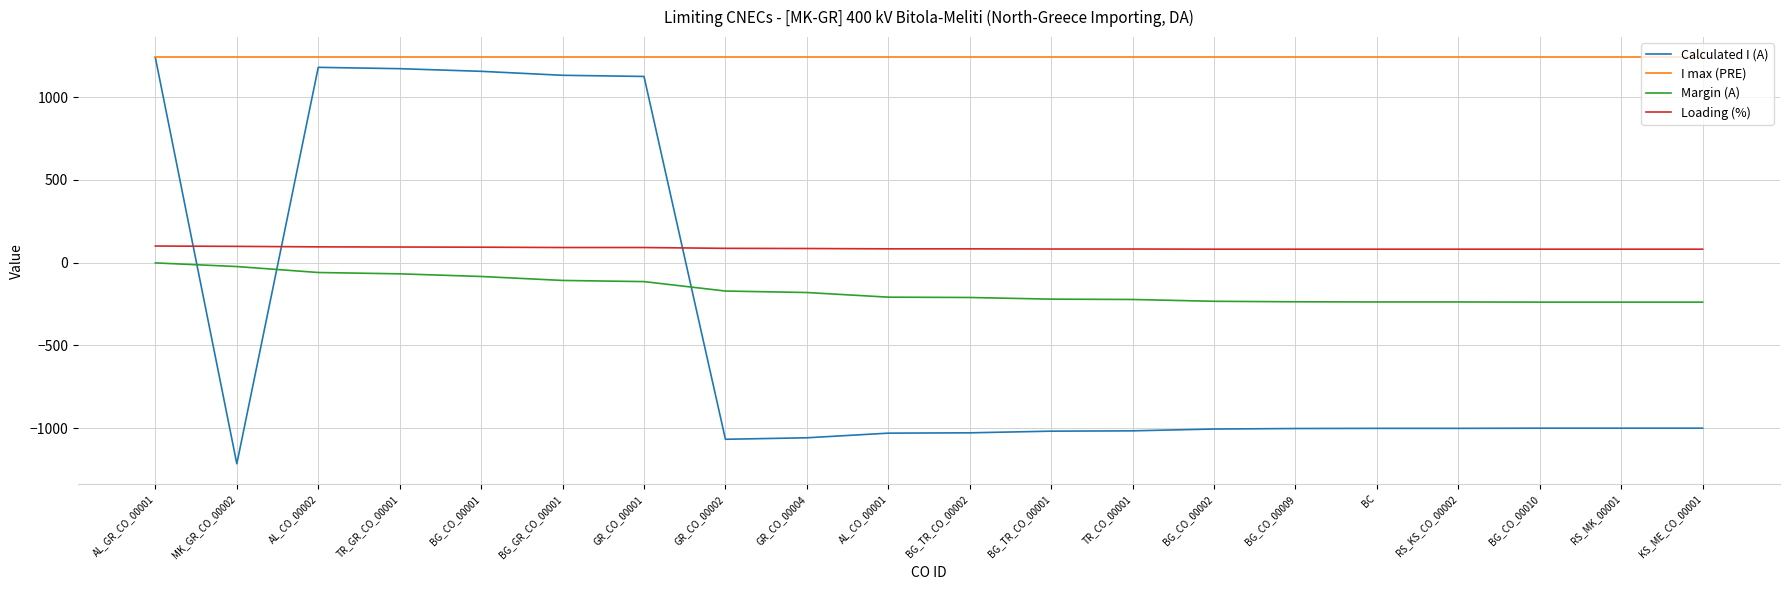

At which label does Margin (A) first exceed -209?

AL_GR_CO_00001